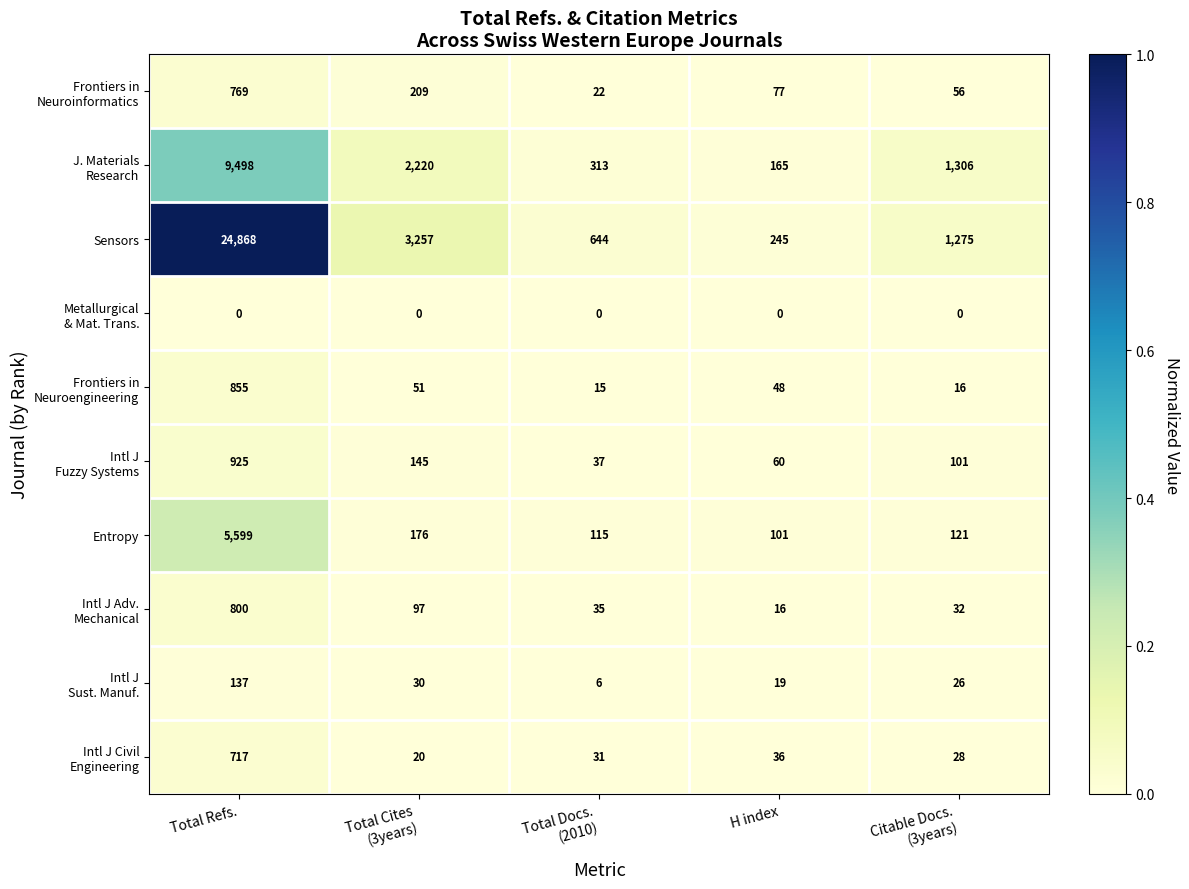

Which series has the widest spread of values?

Sensors